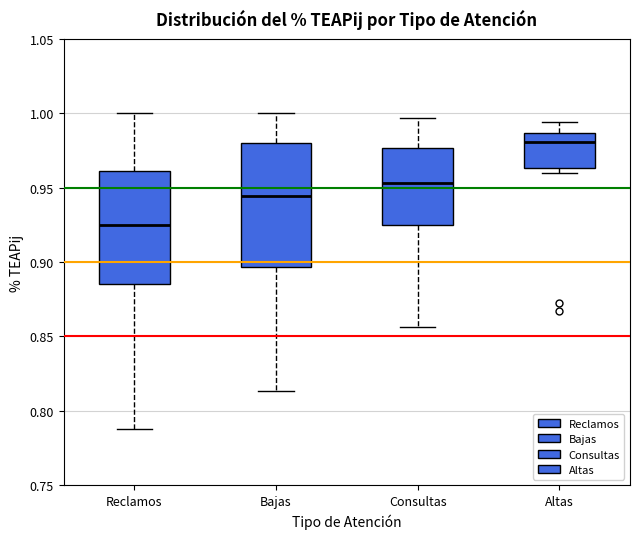

Reading left to right, read every box against the y-axis: the position of its median line, the range the box covers, and the ends of its whiskers. The values are not printed on the chart, so give them approximately, as read against the axis.

Reclamos: median 0.925, box 0.885 to 0.960, whiskers 0.790 to 1.000
Bajas: median 0.945, box 0.895 to 0.980, whiskers 0.815 to 1.000
Consultas: median 0.955, box 0.925 to 0.975, whiskers 0.855 to 0.995
Altas: median 0.980, box 0.965 to 0.985, whiskers 0.960 to 0.995